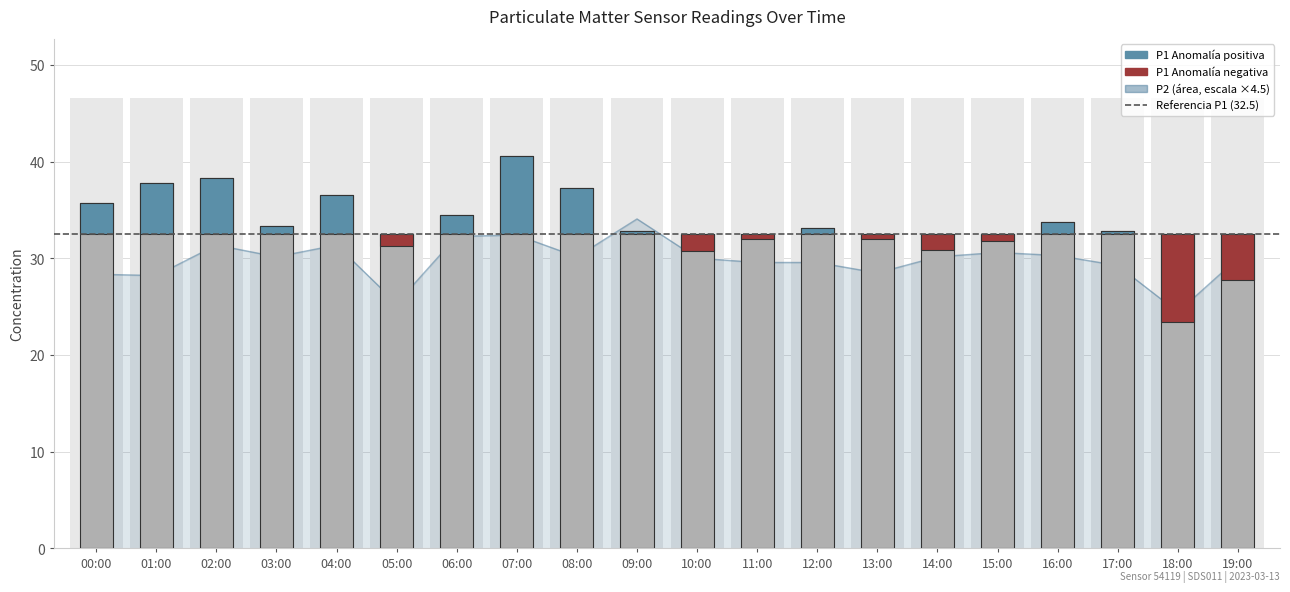

Reading right to left, extract all data points from this chart.

19:00=30.0	18:00=24.4	17:00=29.2	16:00=30.3	15:00=30.6	14:00=30.2	13:00=28.5	12:00=29.6	11:00=29.6	10:00=30.0	09:00=34.1	08:00=30.2	07:00=32.4	06:00=32.3	05:00=25.3	04:00=31.4	03:00=30.2	02:00=31.4	01:00=28.2	00:00=28.3